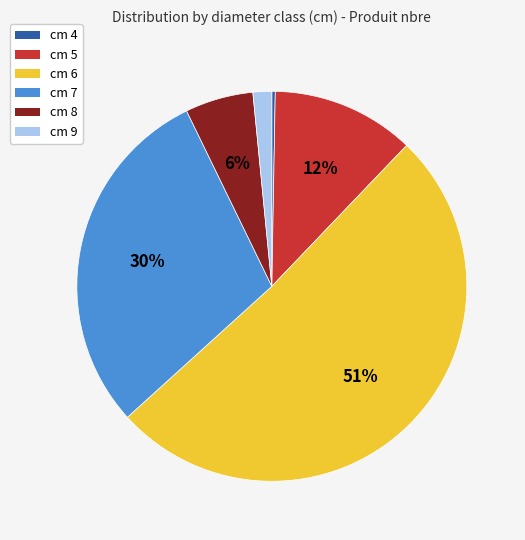

To the nearest percent, what portion does cm 9 represent?

2%